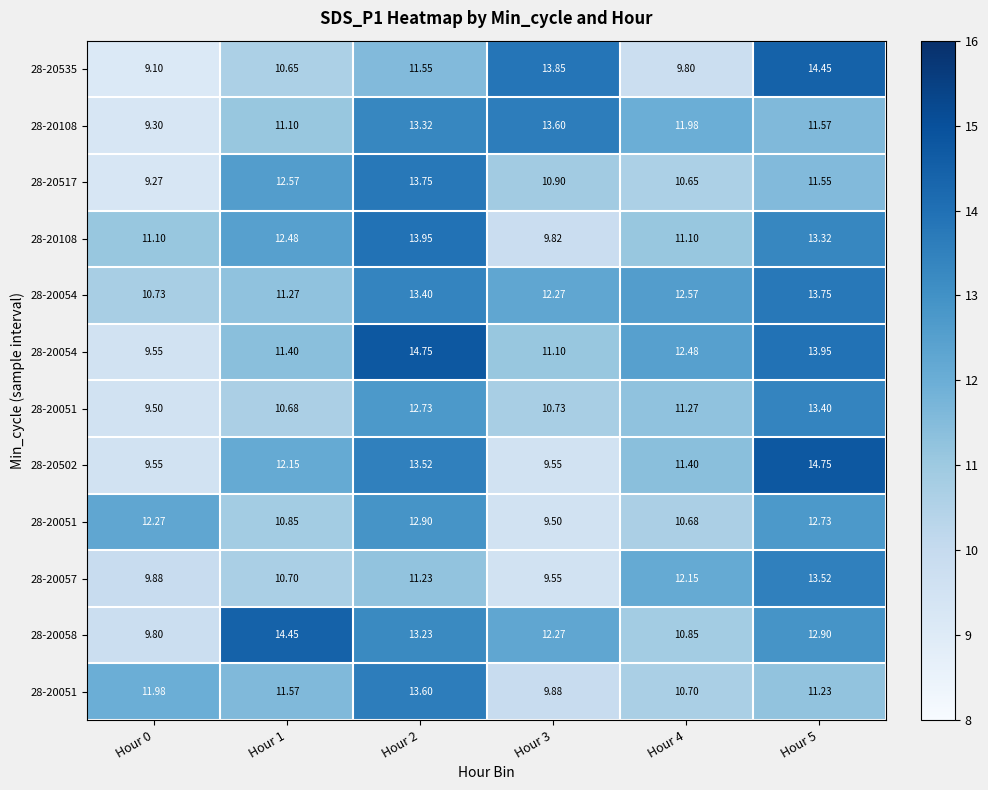

What is the greatest value displayed?

14.8